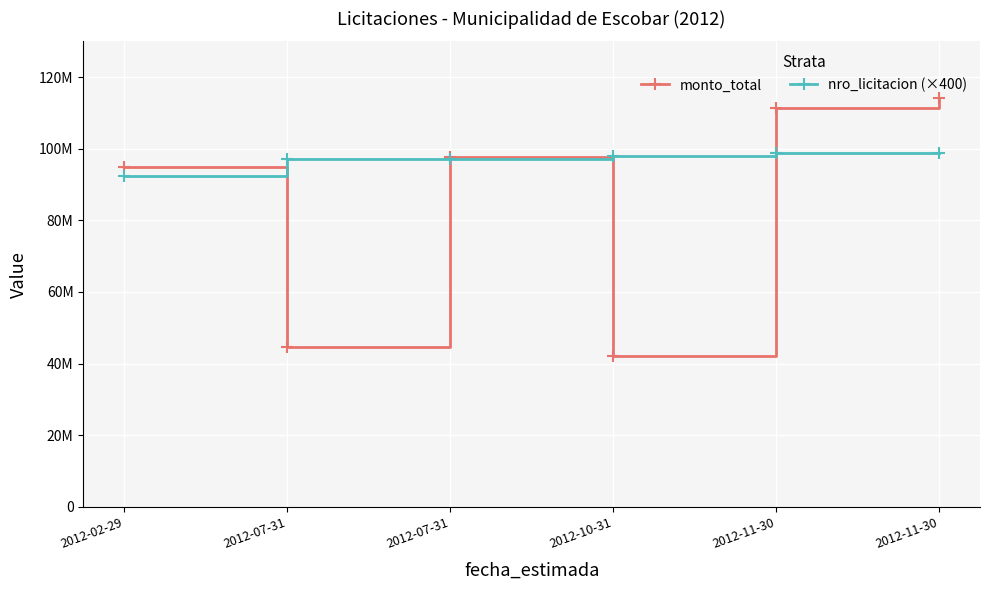

What are all the series names shown in the legend?

monto_total, nro_licitacion (×400)